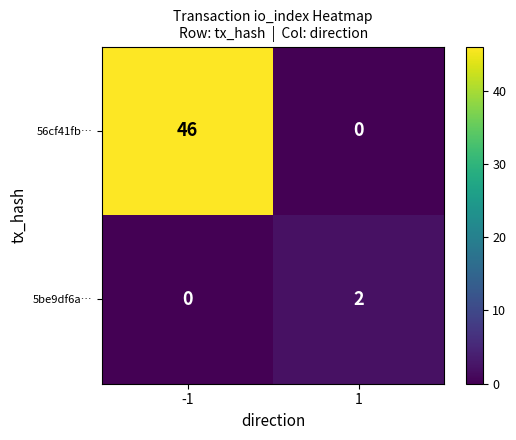

Rank the series by their average value, from highest to lowest.

56cf41fb…, 5be9df6a…